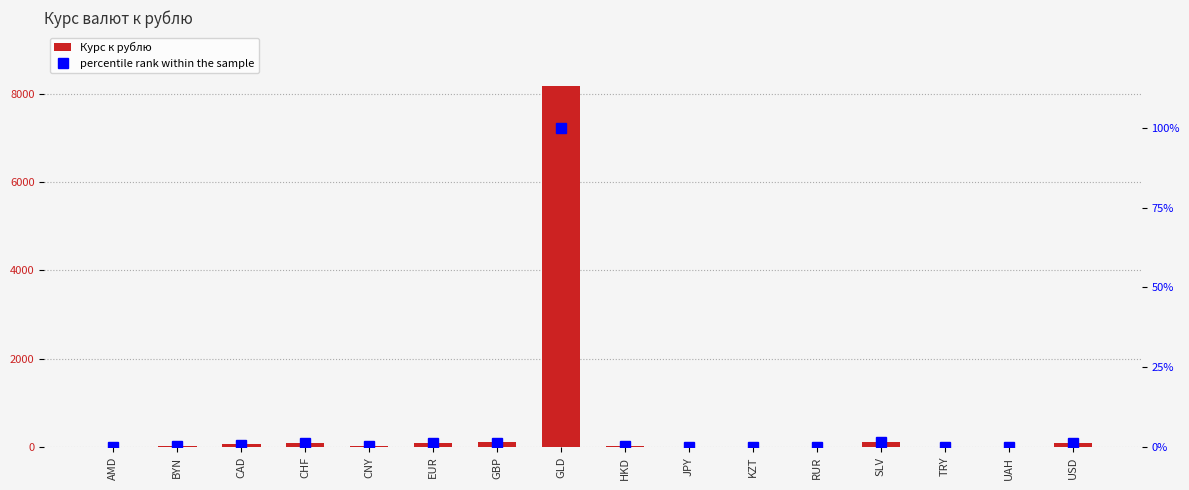

What is the sum of the Курс к рублю values at SLV and CAD?

182.9